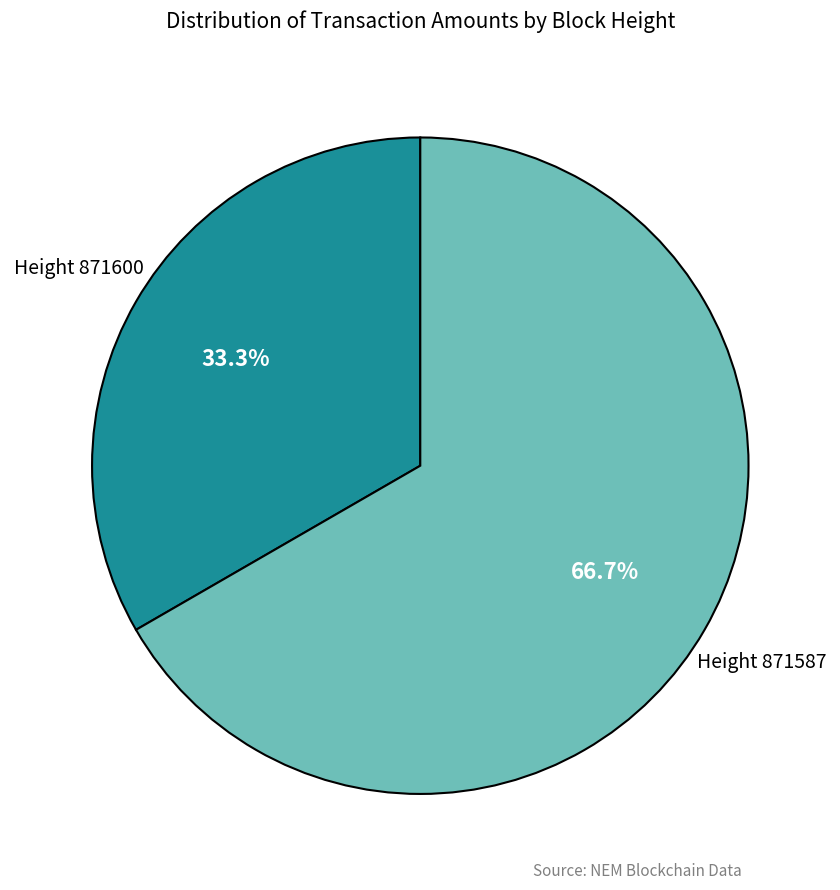

Is there any slice that represents more than half of the pie?

Yes